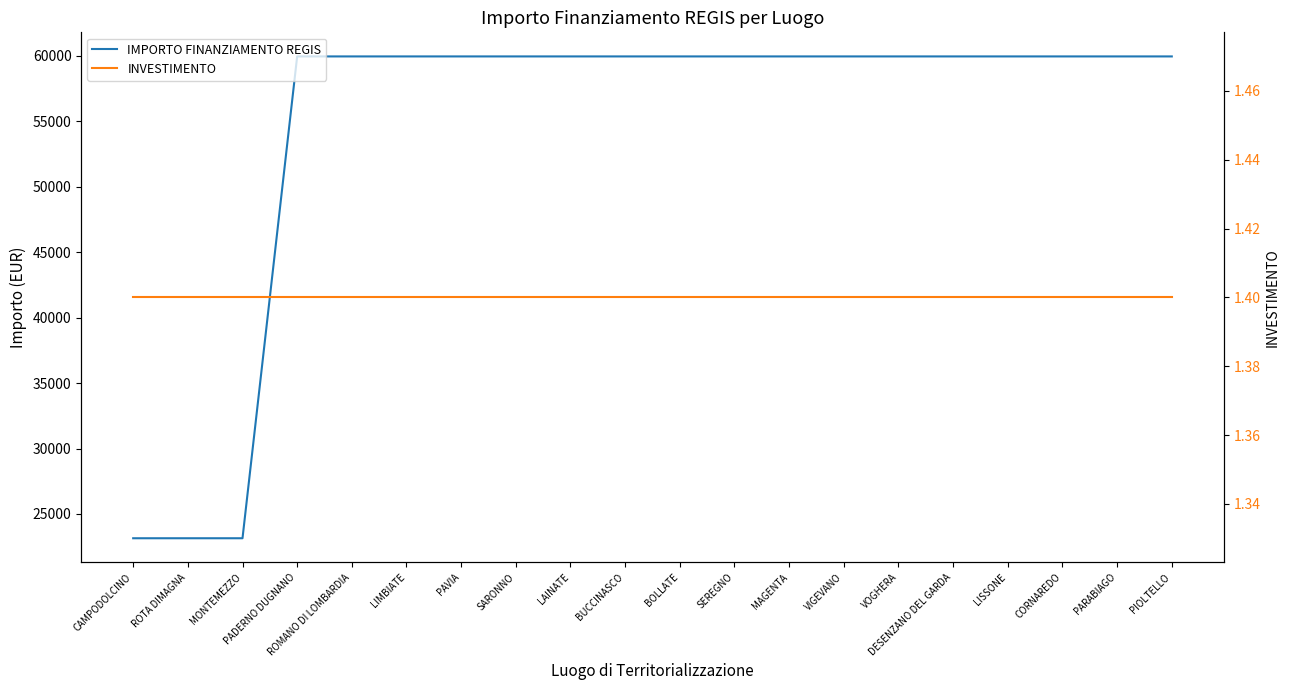

What is the total value across all series at LAINATE?

59967.4